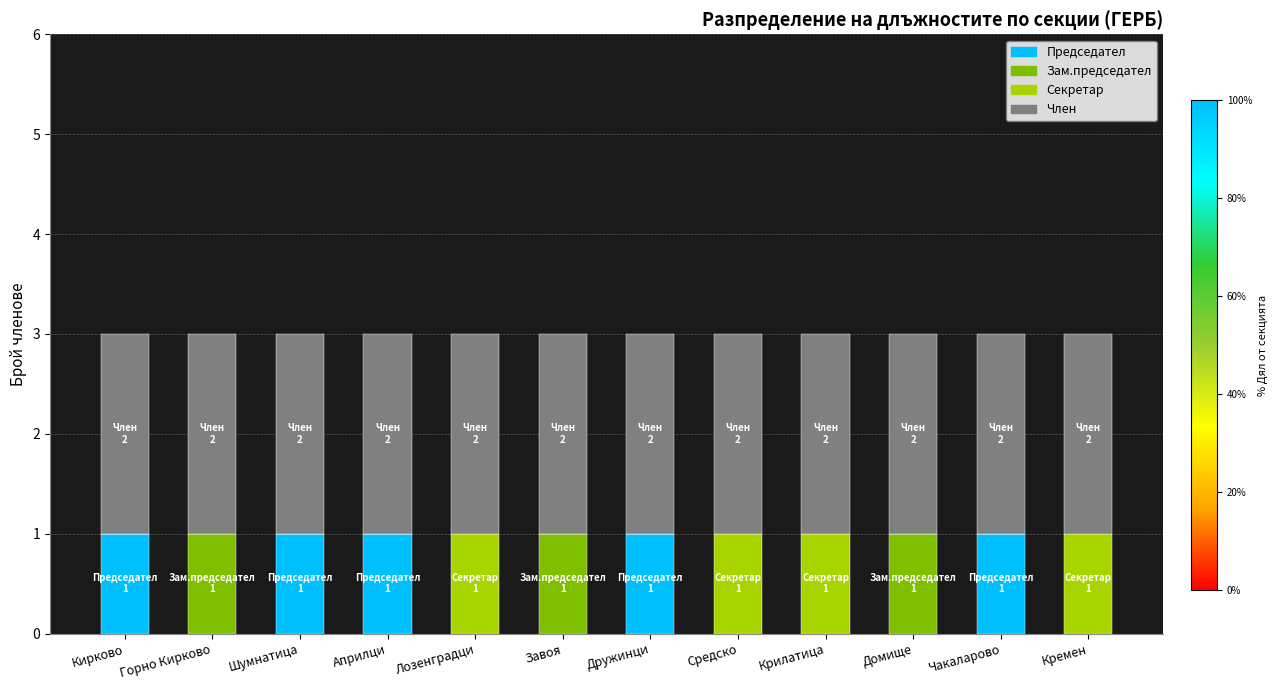

The Председател series shows 1 at Чакаларово. True or false?

True